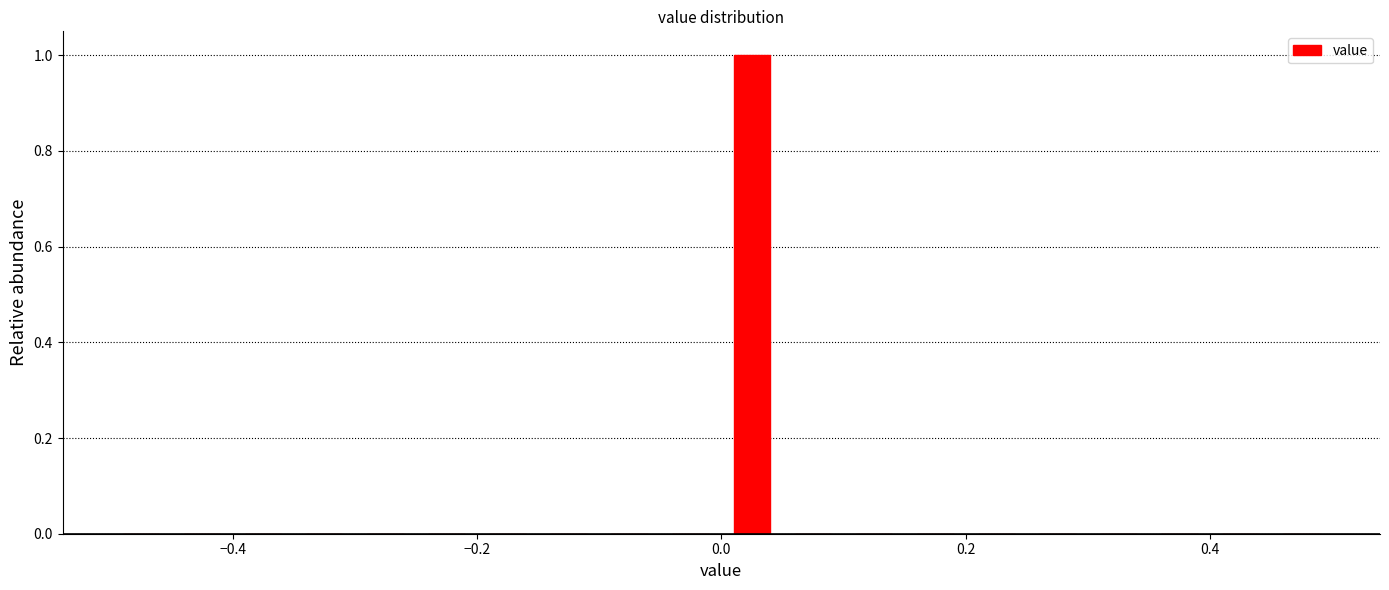

Read against the x-axis, roughly where is the centre of the tallest bar?

0.02